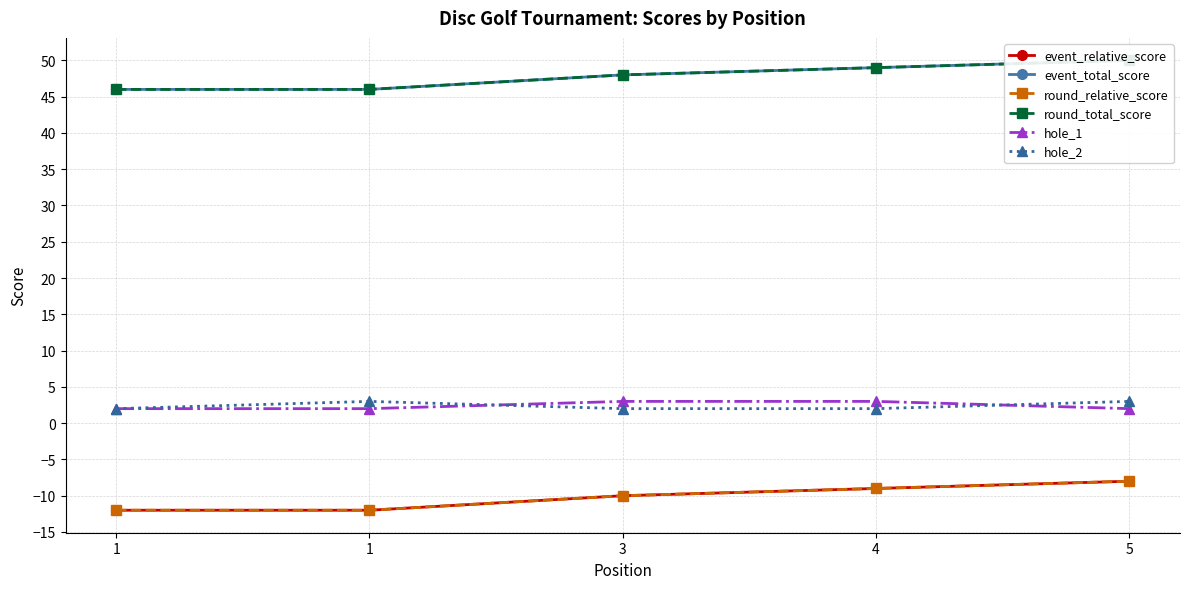

True or false: round_relative_score has more than 2 points higher than both neighbors.

False